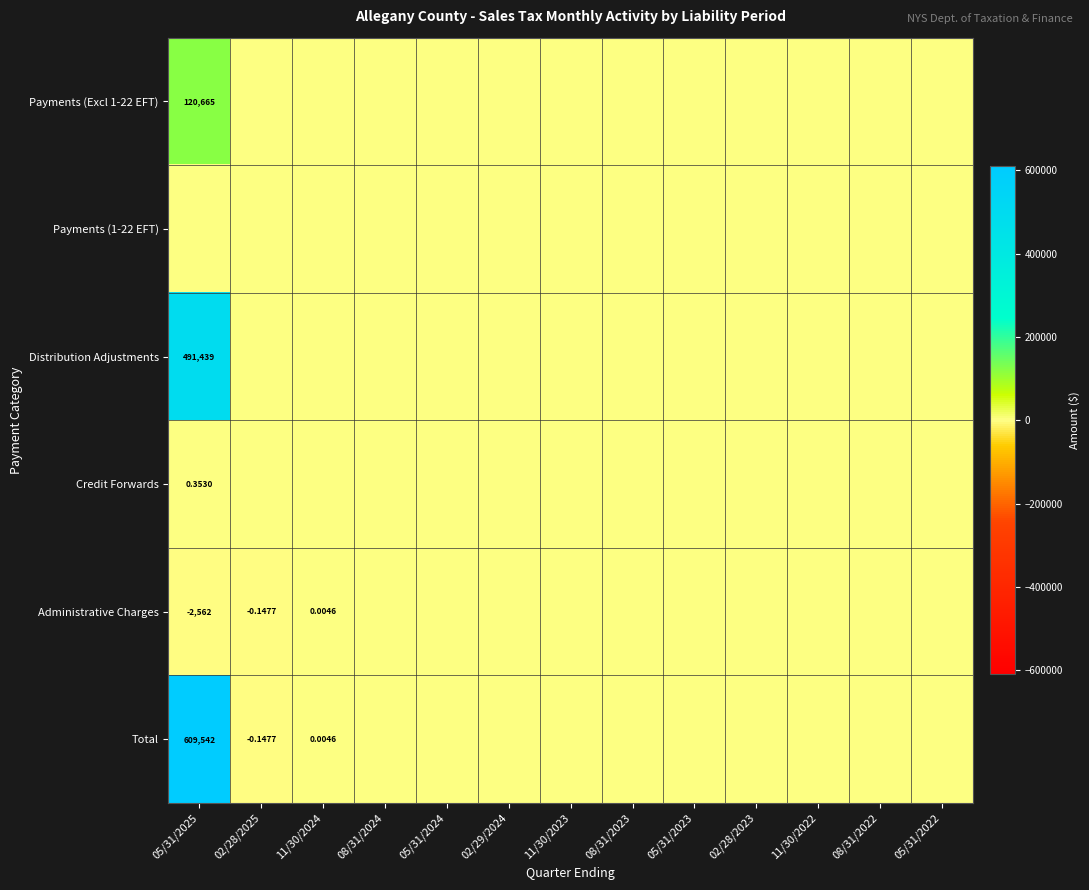

What is the sum of all Distribution Adjustments values?

491438.6